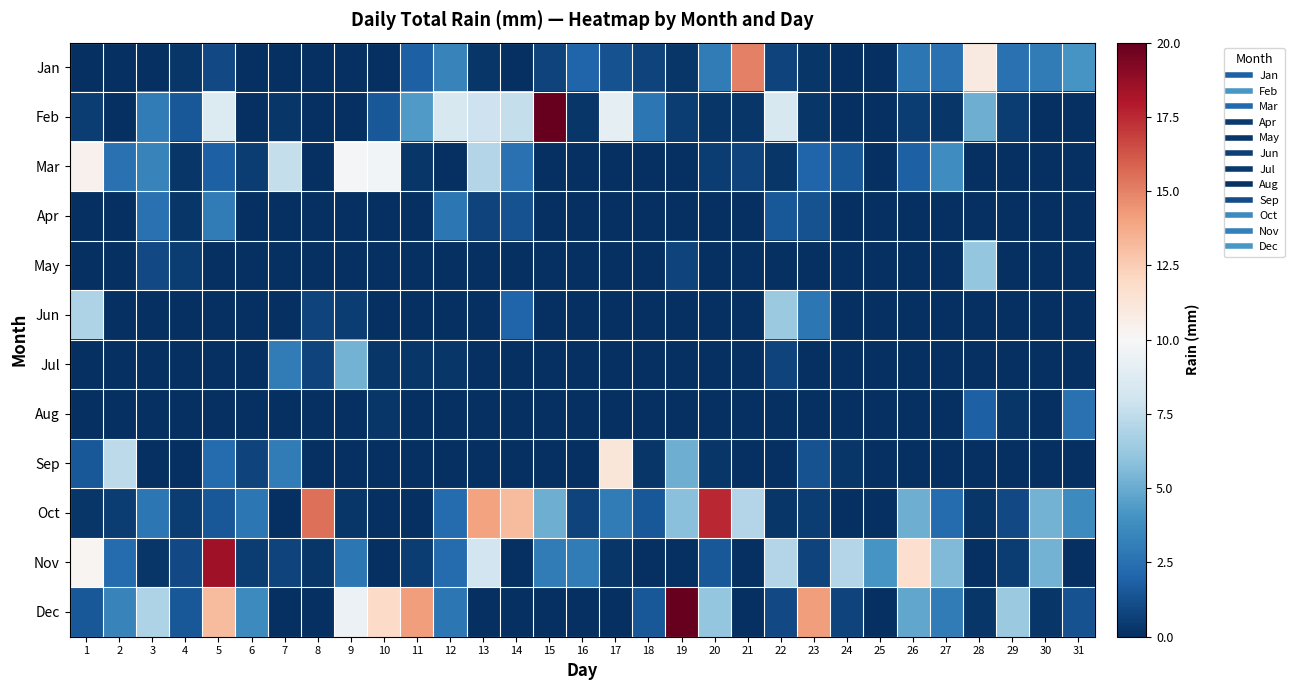

Reading left to right, what are all the values shown in this chart?

Jan: 1=0.0	2=0.0	3=0.0	4=0.2	5=1.0	6=0.0	7=0.0	8=0.0	9=0.0	10=0.0	11=1.8	12=3.3	13=0.2	14=0.0	15=0.8	16=2.0	17=1.3	18=0.8	19=0.2	20=3.0	21=15.0	22=0.8	23=0.2	24=0.0	25=0.0	26=2.8	27=2.5	28=10.9	29=2.5	30=3.0	31=4.1
Feb: 1=0.5	2=0.0	3=3.0	4=1.5	5=8.6	6=0.0	7=0.2	8=0.0	9=0.0	10=1.5	11=4.3	12=8.4	13=7.9	14=7.6	15=57.9	16=0.2	17=9.1	18=2.8	19=0.5	20=0.2	21=0.2	22=8.4	23=0.2	24=0.0	25=0.0	26=0.5	27=0.2	28=5.1	29=0.5	30=0.0	31=0.0
Mar: 1=10.4	2=2.5	3=3.3	4=0.2	5=1.8	6=0.5	7=7.6	8=0.0	9=9.9	10=9.7	11=0.2	12=0.0	13=7.1	14=2.5	15=0.0	16=0.0	17=0.0	18=0.0	19=0.0	20=0.5	21=0.8	22=0.2	23=2.0	24=1.5	25=0.0	26=1.8	27=3.8	28=0.0	29=0.0	30=0.0	31=0.0
Apr: 1=0.0	2=0.0	3=2.5	4=0.2	5=3.0	6=0.0	7=0.0	8=0.0	9=0.0	10=0.0	11=0.0	12=2.8	13=0.8	14=1.3	15=0.0	16=0.0	17=0.0	18=0.0	19=0.0	20=0.0	21=0.0	22=1.5	23=1.3	24=0.0	25=0.0	26=0.0	27=0.0	28=0.0	29=0.0	30=0.0	31=0.0
May: 1=0.0	2=0.0	3=1.0	4=0.5	5=0.0	6=0.0	7=0.0	8=0.0	9=0.0	10=0.0	11=0.0	12=0.0	13=0.0	14=0.0	15=0.0	16=0.0	17=0.0	18=0.0	19=0.8	20=0.0	21=0.0	22=0.0	23=0.0	24=0.0	25=0.0	26=0.0	27=0.0	28=6.1	29=0.0	30=0.0	31=0.0
Jun: 1=6.9	2=0.0	3=0.0	4=0.0	5=0.0	6=0.0	7=0.0	8=0.8	9=0.5	10=0.0	11=0.0	12=0.0	13=0.0	14=2.0	15=0.0	16=0.0	17=0.0	18=0.0	19=0.0	20=0.0	21=0.0	22=6.3	23=2.8	24=0.0	25=0.0	26=0.0	27=0.0	28=0.0	29=0.0	30=0.0	31=0.0
Jul: 1=0.0	2=0.0	3=0.0	4=0.0	5=0.0	6=0.0	7=3.0	8=0.8	9=5.3	10=0.2	11=0.2	12=0.2	13=0.0	14=0.0	15=0.0	16=0.0	17=0.0	18=0.0	19=0.0	20=0.0	21=0.0	22=0.8	23=0.0	24=0.0	25=0.0	26=0.0	27=0.0	28=0.0	29=0.0	30=0.0	31=0.0
Aug: 1=0.0	2=0.0	3=0.0	4=0.0	5=0.0	6=0.0	7=0.0	8=0.0	9=0.0	10=0.2	11=0.0	12=0.0	13=0.0	14=0.0	15=0.0	16=0.0	17=0.0	18=0.0	19=0.0	20=0.0	21=0.0	22=0.0	23=0.0	24=0.0	25=0.0	26=0.0	27=0.0	28=1.8	29=0.2	30=0.0	31=2.5
Sep: 1=1.5	2=7.4	3=0.0	4=0.0	5=2.3	6=0.8	7=3.0	8=0.0	9=0.0	10=0.0	11=0.0	12=0.0	13=0.0	14=0.0	15=0.0	16=0.0	17=11.2	18=0.2	19=5.1	20=0.2	21=0.0	22=0.0	23=1.3	24=0.2	25=0.0	26=0.0	27=0.0	28=0.0	29=0.0	30=0.0	31=0.0
Oct: 1=0.2	2=0.5	3=2.8	4=0.5	5=1.5	6=2.8	7=0.0	8=15.5	9=0.2	10=0.0	11=0.0	12=2.3	13=14.0	14=13.2	15=5.1	16=0.8	17=3.0	18=1.5	19=5.8	20=17.5	21=7.1	22=0.2	23=0.5	24=0.0	25=0.0	26=5.1	27=2.3	28=0.2	29=1.0	30=5.3	31=3.6
Nov: 1=10.2	2=2.3	3=0.2	4=1.0	5=18.5	6=0.5	7=0.8	8=0.2	9=2.8	10=0.0	11=0.5	12=2.3	13=8.1	14=0.0	15=3.0	16=3.0	17=0.2	18=0.0	19=0.0	20=1.5	21=0.0	22=7.1	23=0.8	24=7.1	25=4.1	26=11.7	27=5.6	28=0.0	29=0.5	30=5.3	31=0.0
Dec: 1=1.5	2=3.3	3=6.9	4=1.5	5=13.2	6=3.6	7=0.0	8=0.0	9=9.4	10=11.9	11=14.2	12=2.8	13=0.0	14=0.0	15=0.0	16=0.0	17=0.0	18=1.5	19=21.1	20=6.1	21=0.0	22=1.0	23=14.2	24=0.8	25=0.0	26=4.8	27=3.0	28=0.2	29=6.3	30=0.2	31=1.3